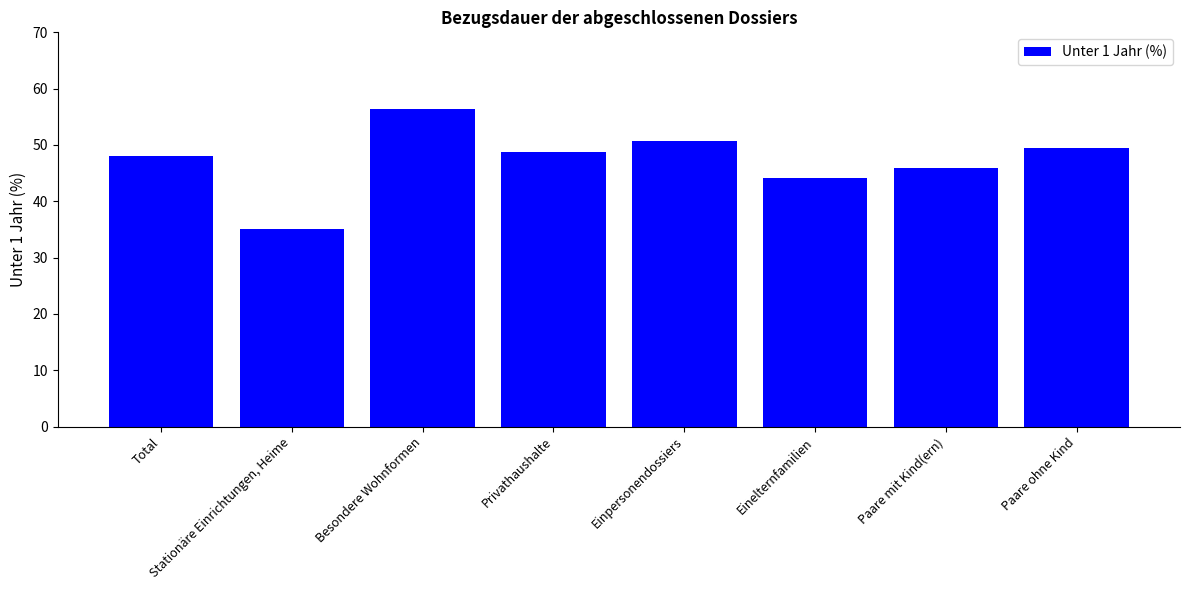

What is the value of the 5th bar from the left?

50.7